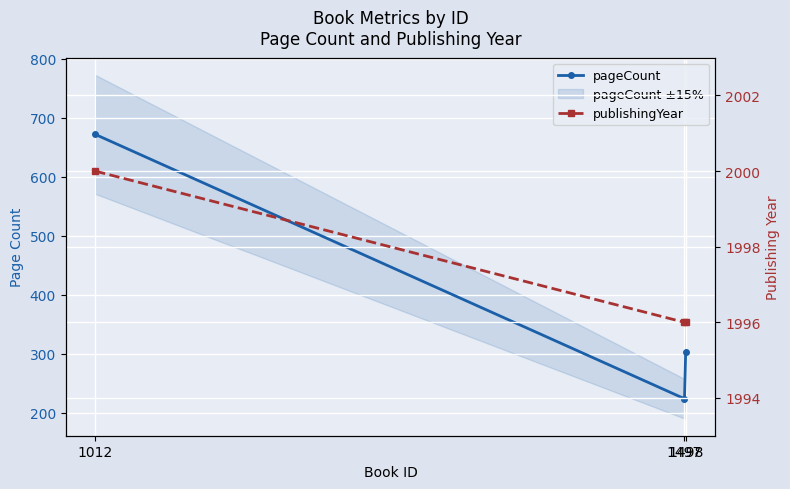

Which series has the largest range (max minus min)?

pageCount